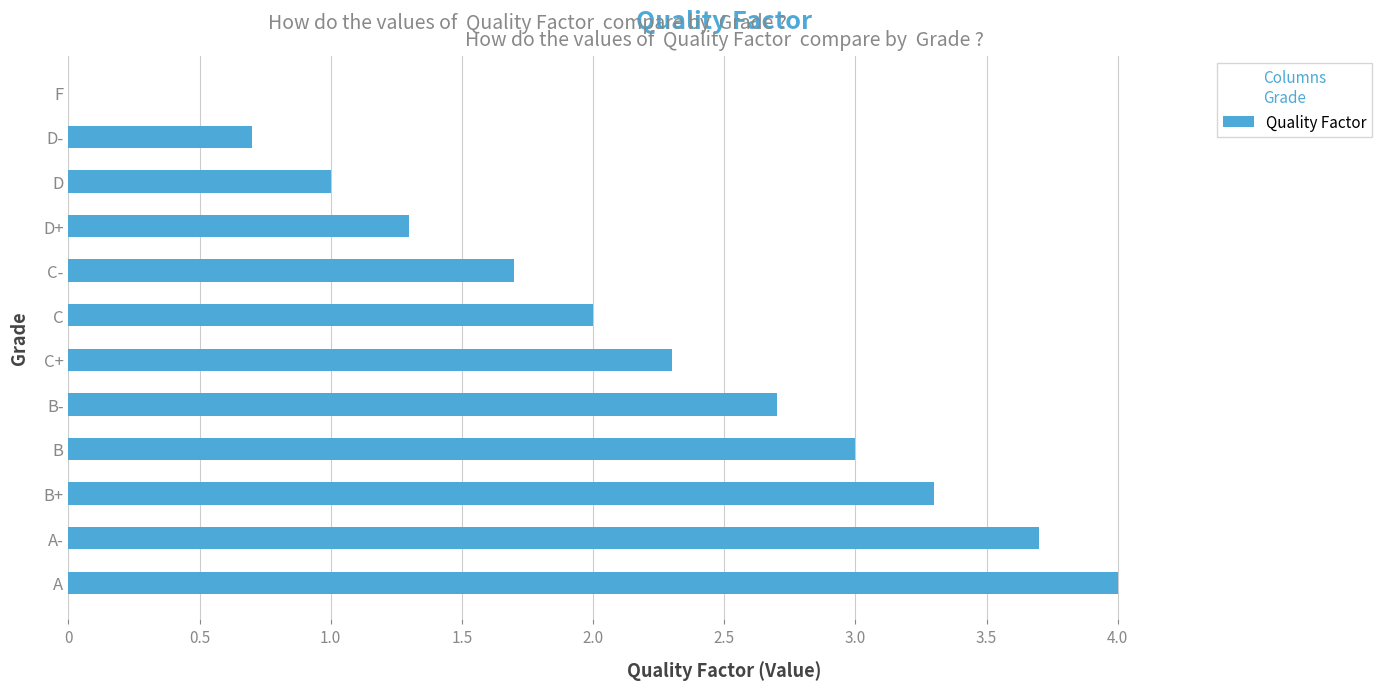

The chart shows a value of 2.3 at C+. True or false?

True